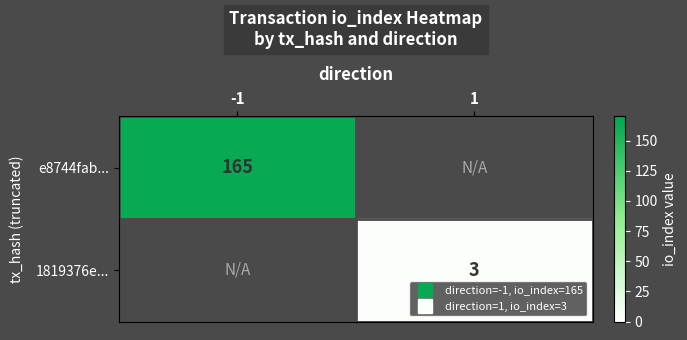

How many values in 1819376e... are above zero?

1